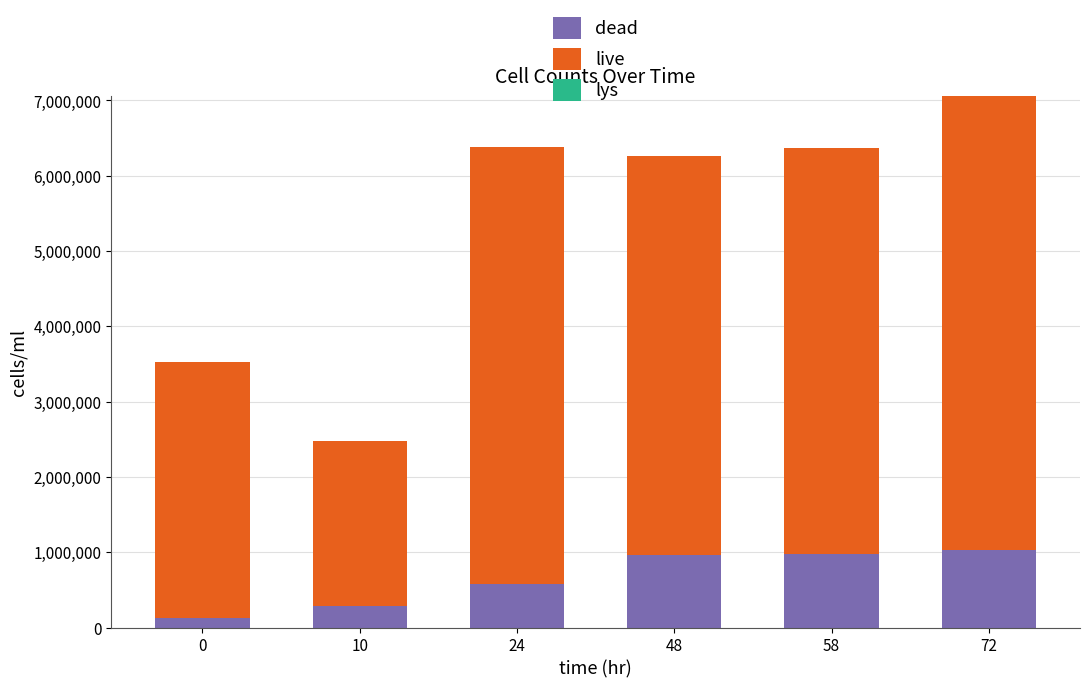

At which category is the sum across all series the highest?

72